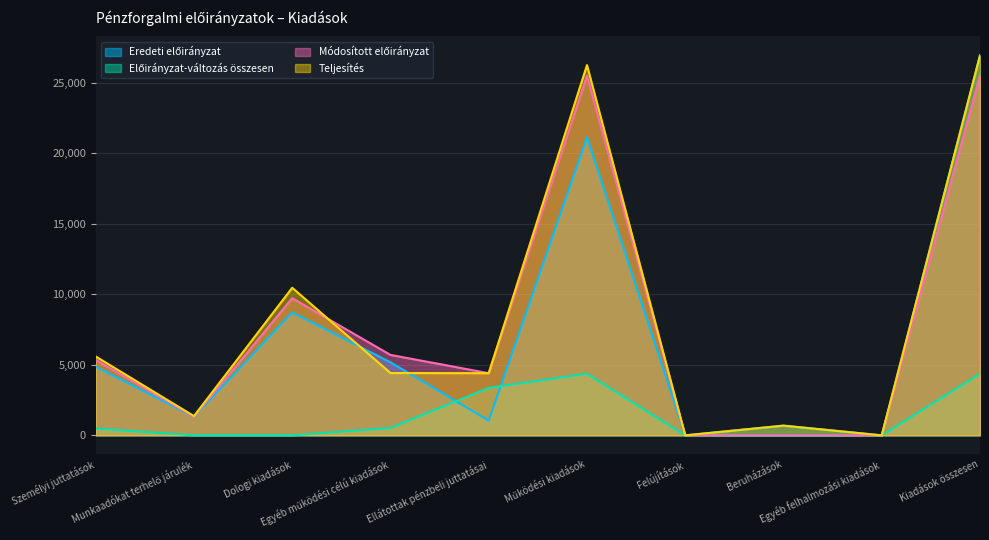

Read the Előirányzat-változás összesen value at Kiadások összesen, to the nearest 100.

4400